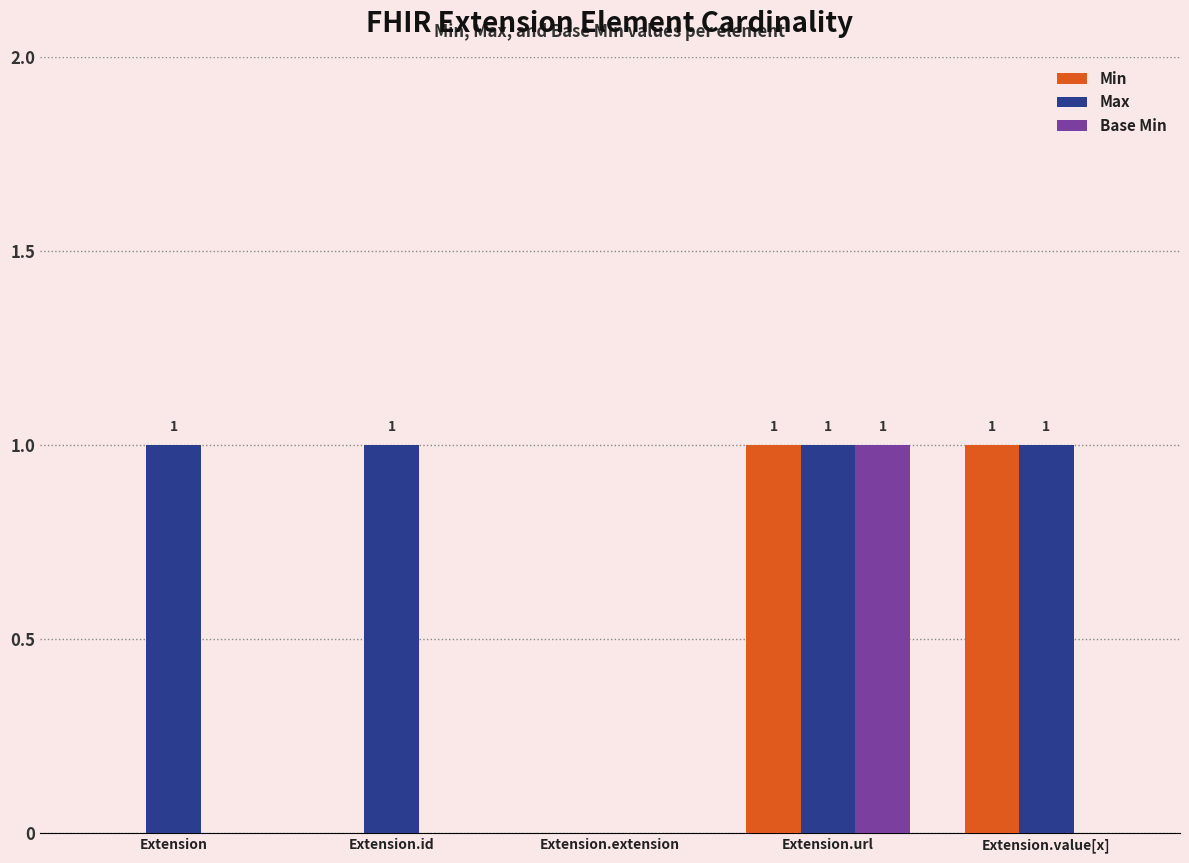

Reading left to right, what are all the values shown in this chart?

Min: 0	0	0	1	1
Max: 1	1	0	1	1
Base Min: 0	0	0	1	0